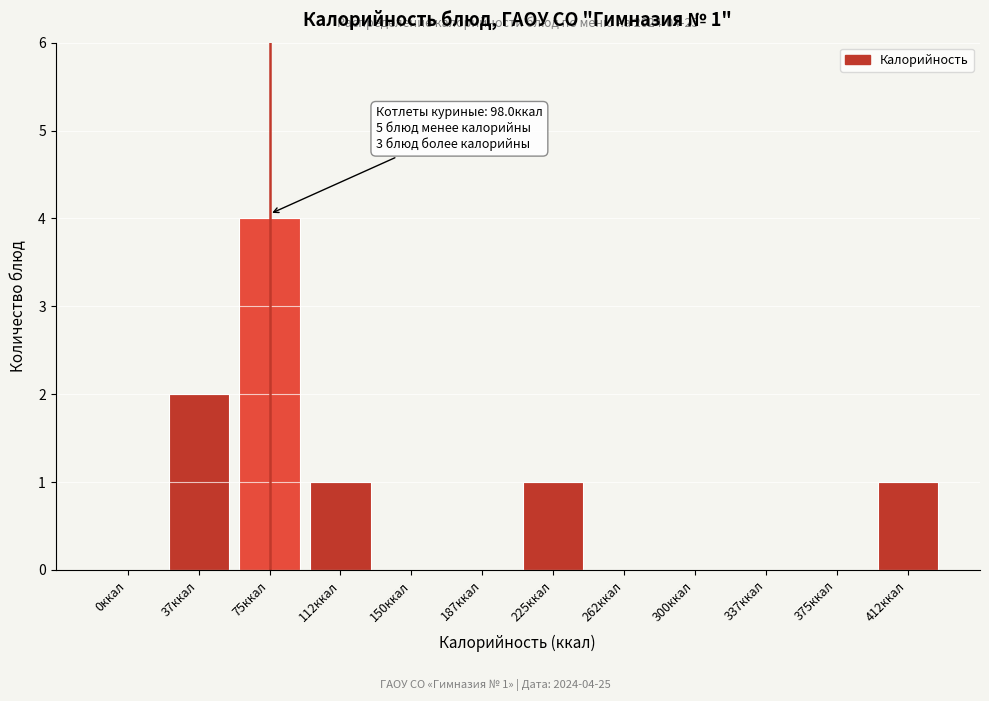

Reading left to right, what are all the values shown in this chart?

0ккал=0	37ккал=2	75ккал=4	112ккал=1	150ккал=0	187ккал=0	225ккал=1	262ккал=0	300ккал=0	337ккал=0	375ккал=0	412ккал=1